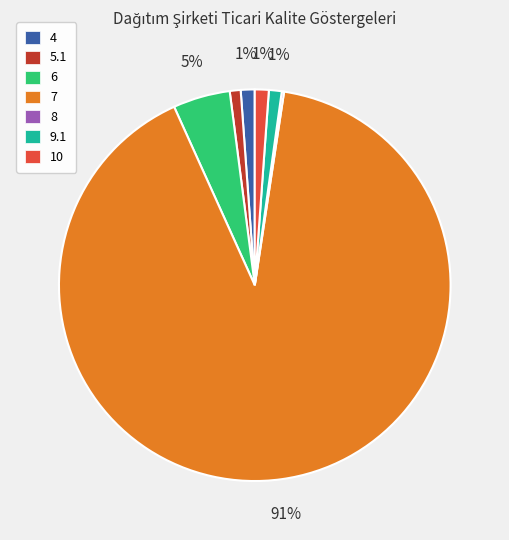

To the nearest percent, what is the average slice percentage?

14%